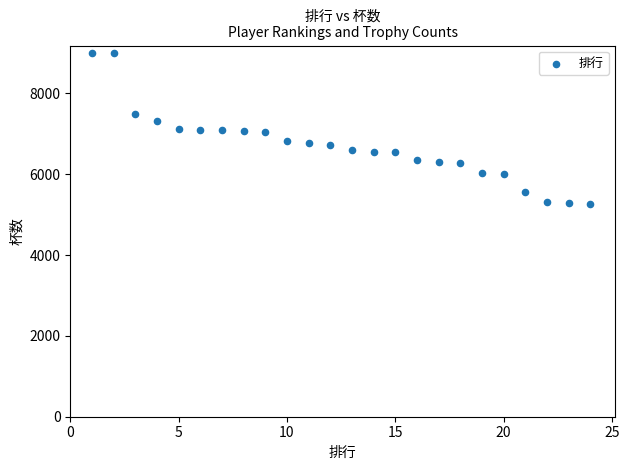

What is the range of X values (max minus min)?

23